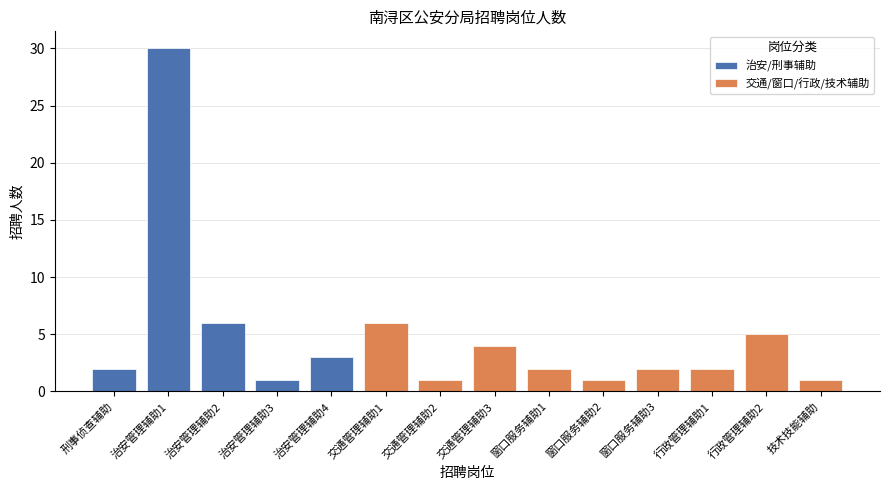

How many categories are shown in the chart?

14